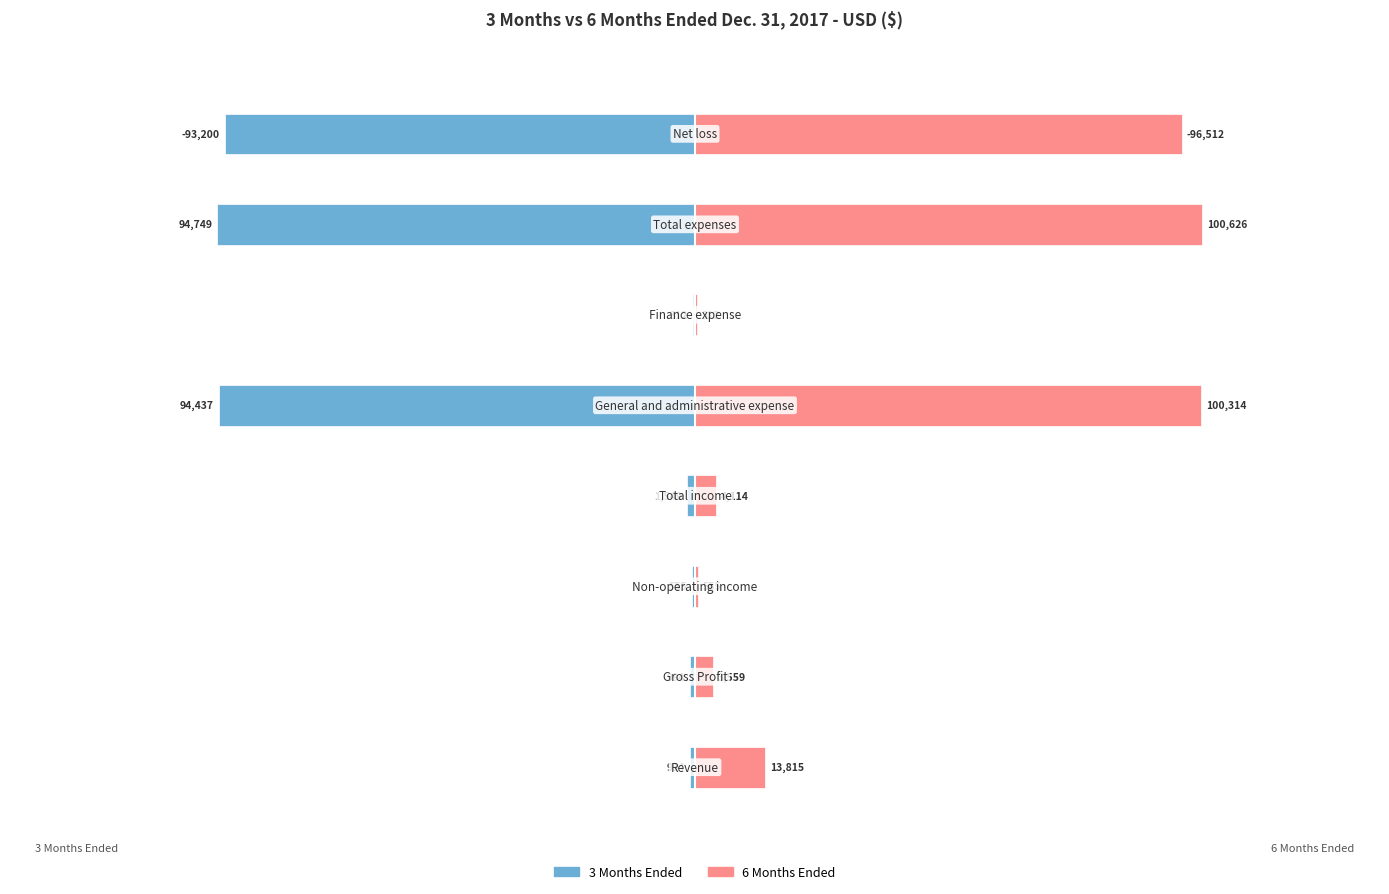

What is the sum of the 3 Months Ended values at 1 and 6?

-95743